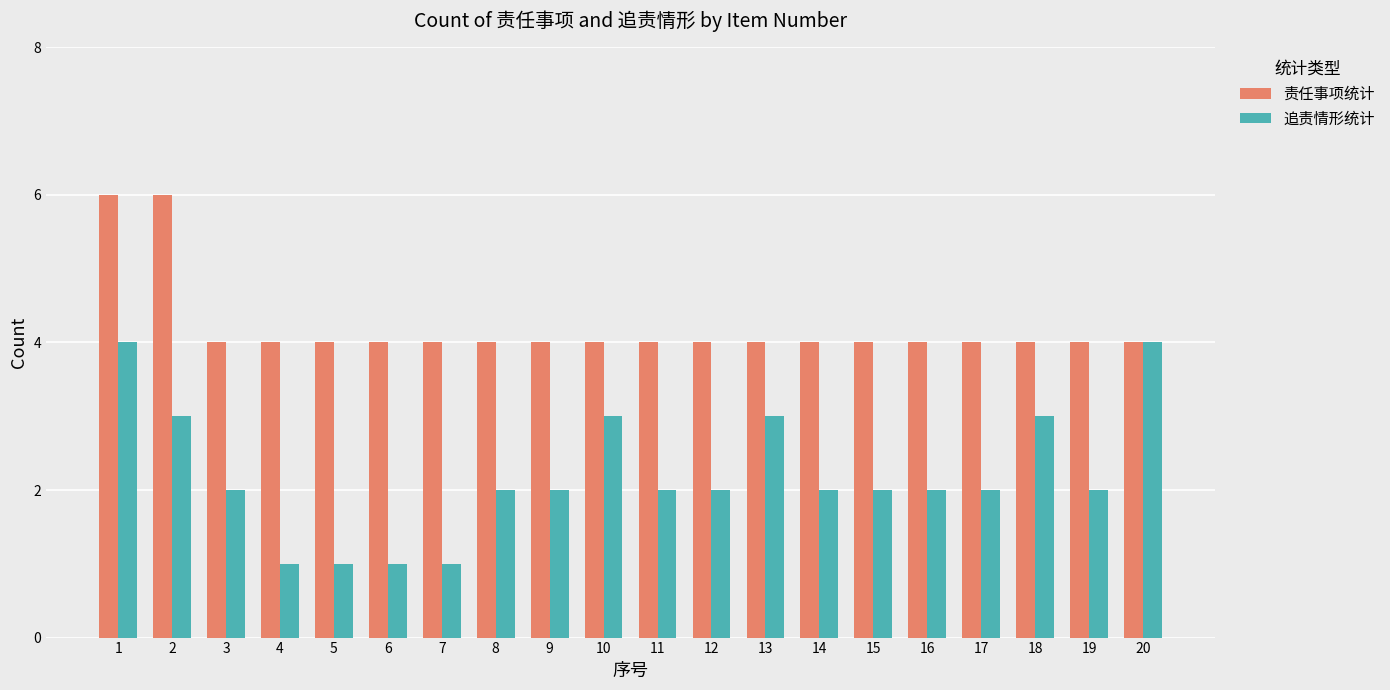

Which series changed the most between 4 and 18?

追责情形统计